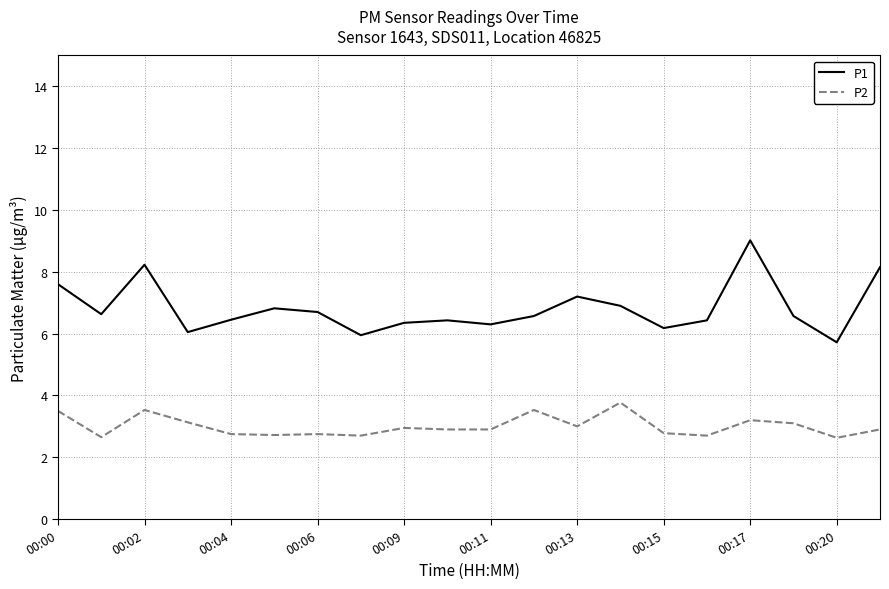

How many distinct data groups are displayed?

2